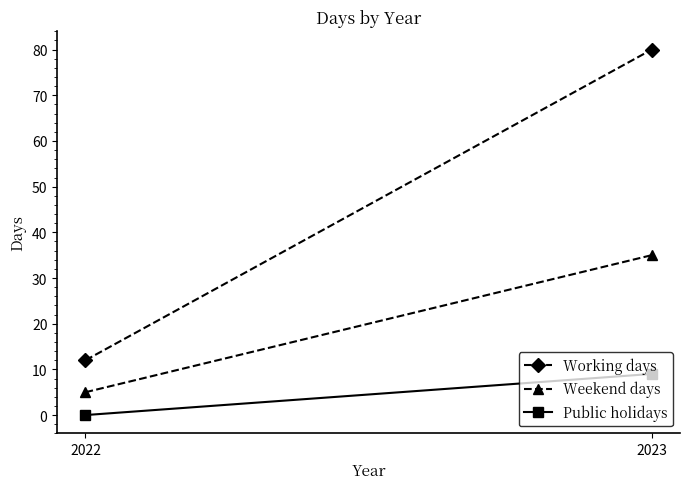

At which category is the sum across all series the highest?

2023